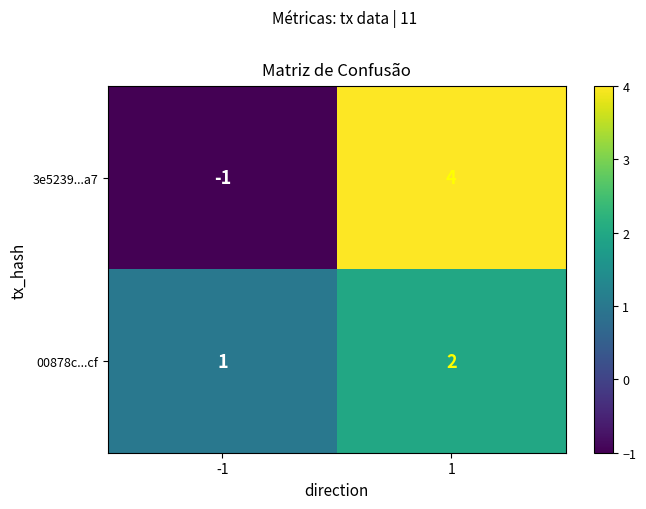

Reading left to right, extract all data points from this chart.

3e5239...a7: -1=-1	1=4
00878c...cf: -1=1	1=2